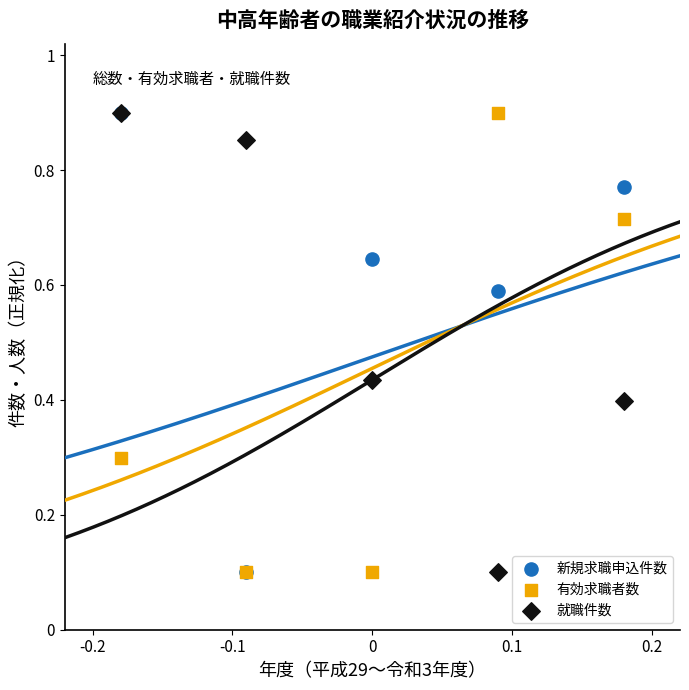

What are all the series names shown in the legend?

新規求職申込件数, 有効求職者数, 就職件数